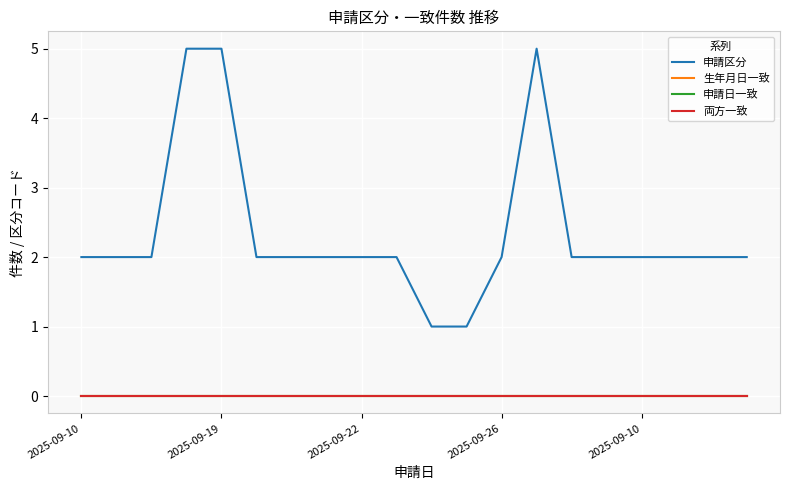

True or false: 申請日一致 has more than 2 interior local peaks.

False